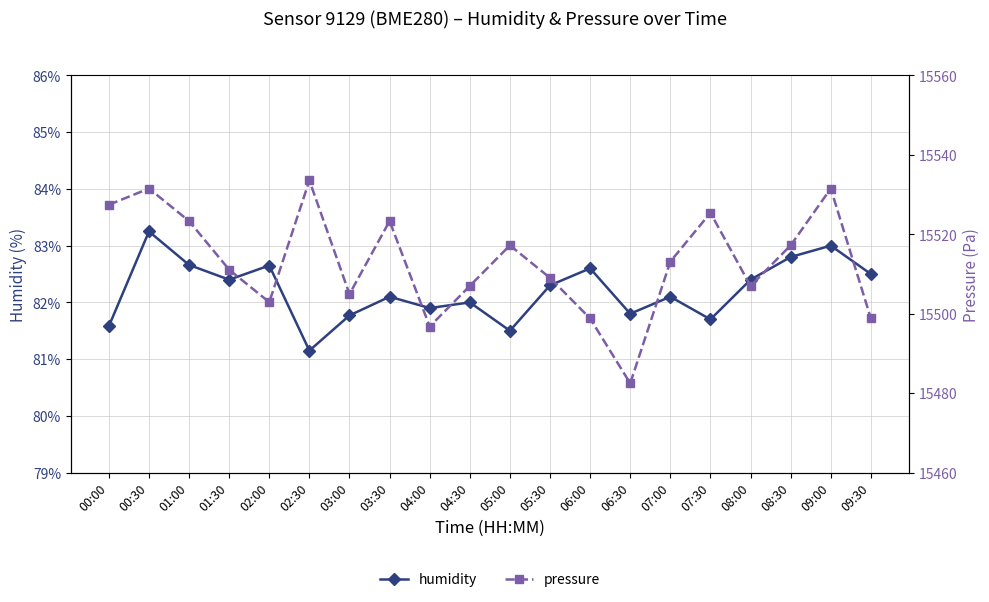

How many lines are shown in the chart?

2